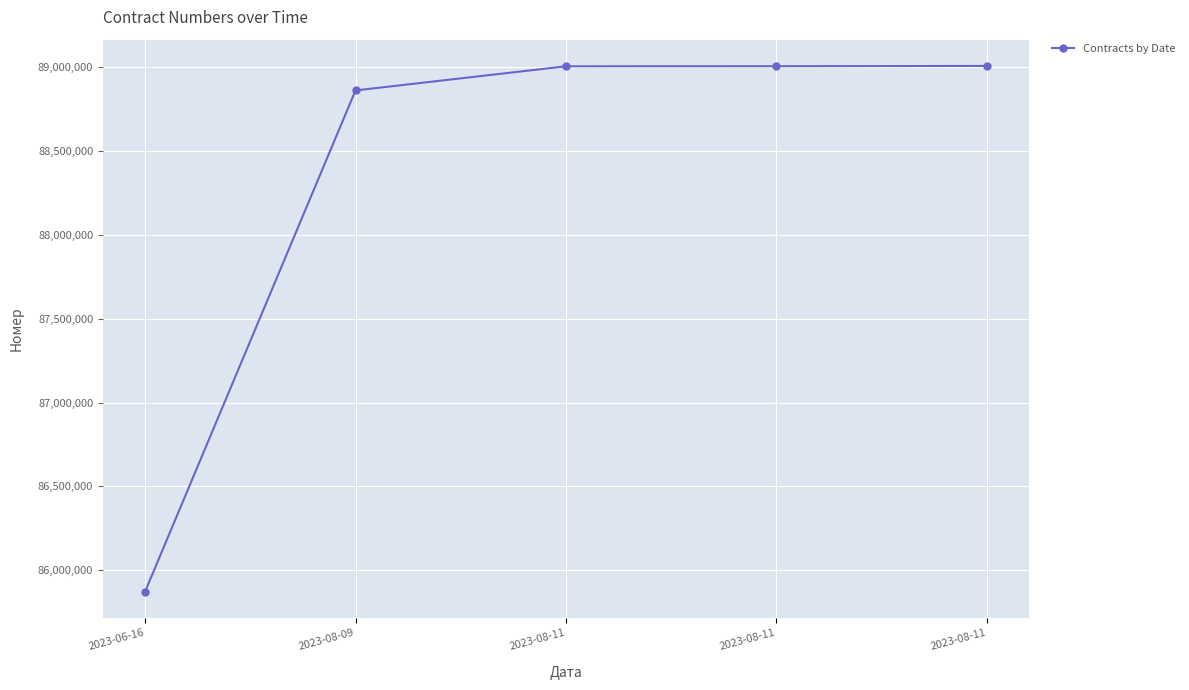

At which category does the chart reach its minimum across all series?

2023-06-16